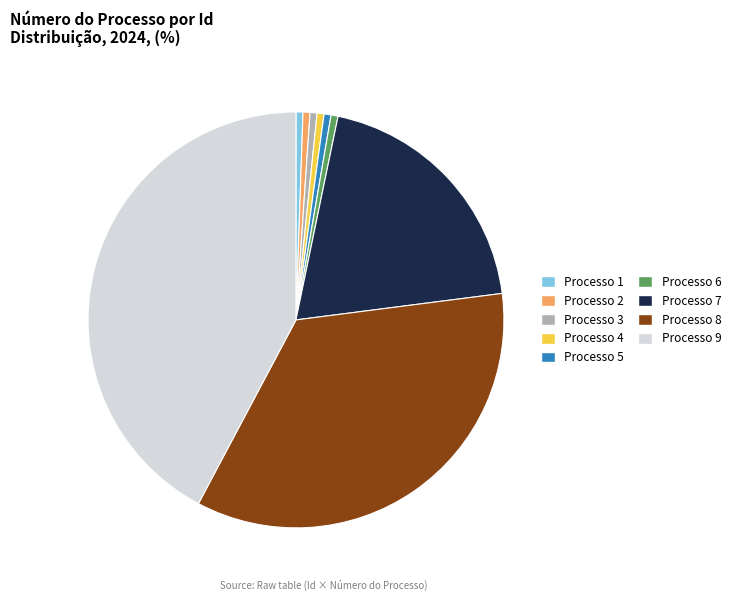

Is there a majority slice in this chart?

No